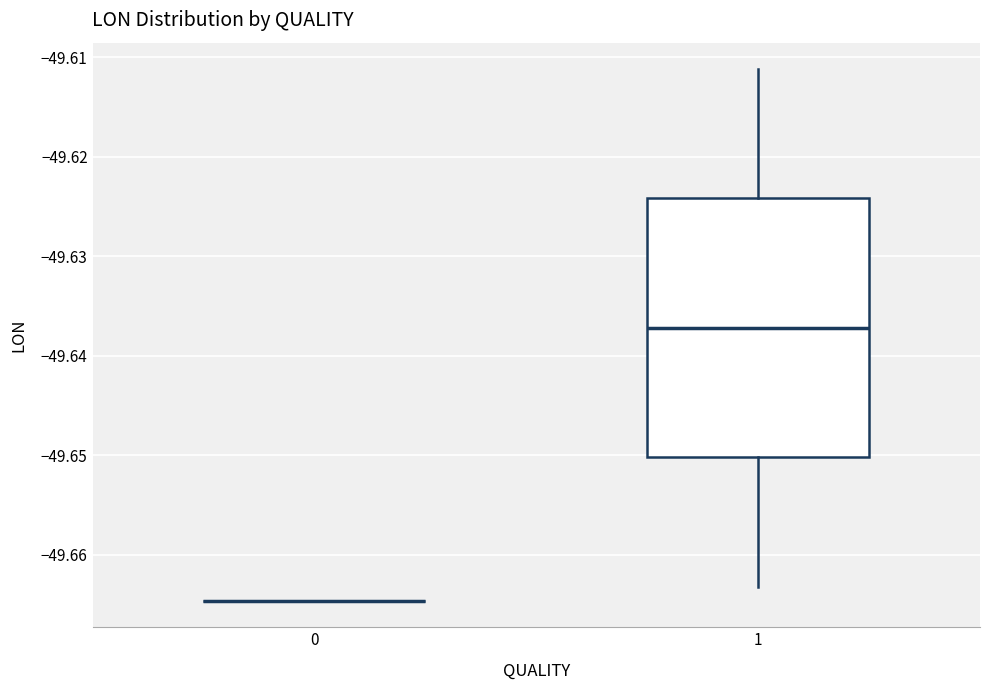

Reading left to right, read every box against the y-axis: the position of its median line, the range the box covers, and the ends of its whiskers. The values are not printed on the chart, so give them approximately, as read against the axis.

0: box collapsed to a line at -49.665, whiskers -49.665 to -49.665
1: median -49.637, box -49.650 to -49.624, whiskers -49.663 to -49.611